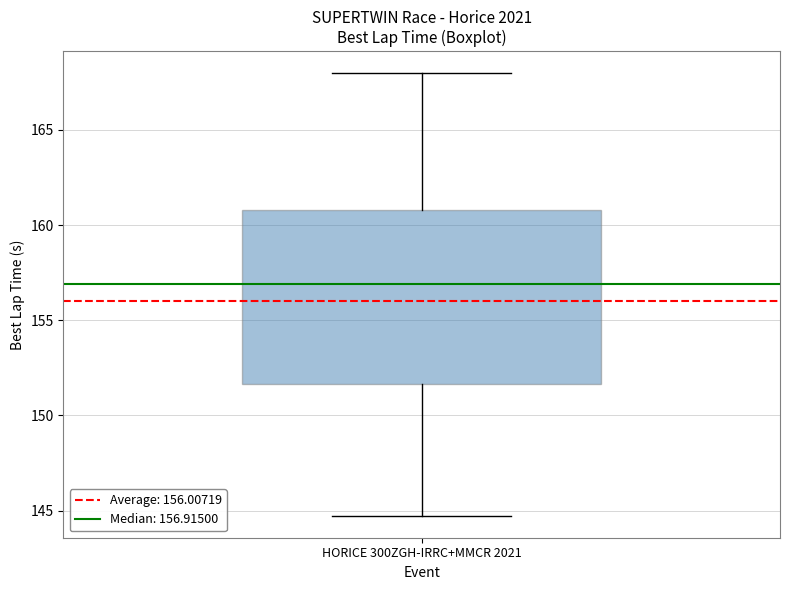

Where does the median line of the box for HORICE 300ZGH-IRRC+MMCR 2021 sit on the y-axis? The values are not printed on the chart, so give them approximately, as read against the axis.

157.0